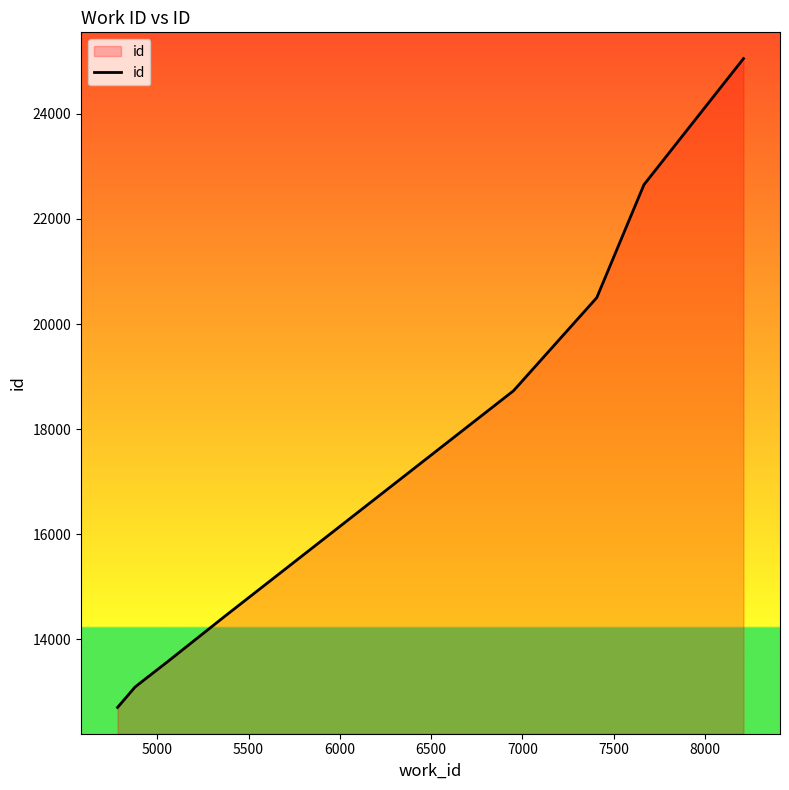

Count the number of data series in this chart.

1